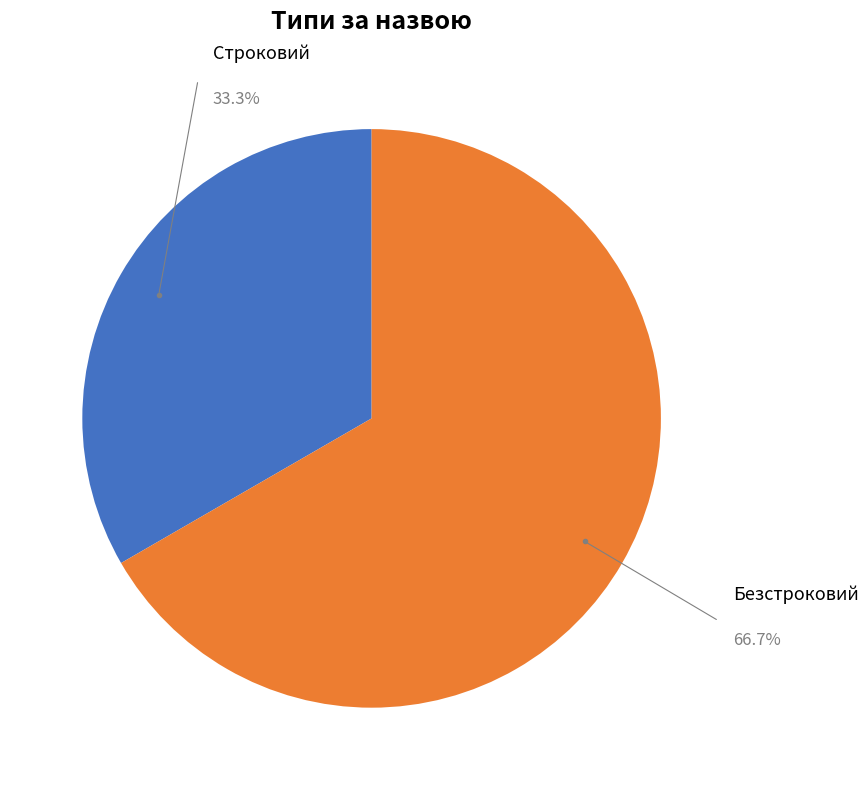

Is there a majority slice in this chart?

Yes